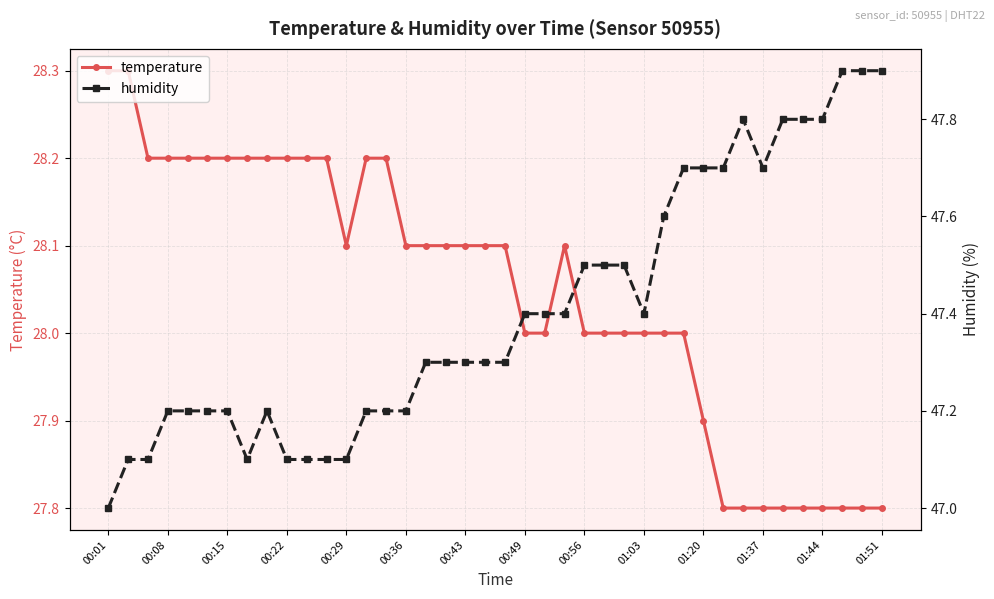

The value of temperature at 00:49 is 28.0. True or false?

True